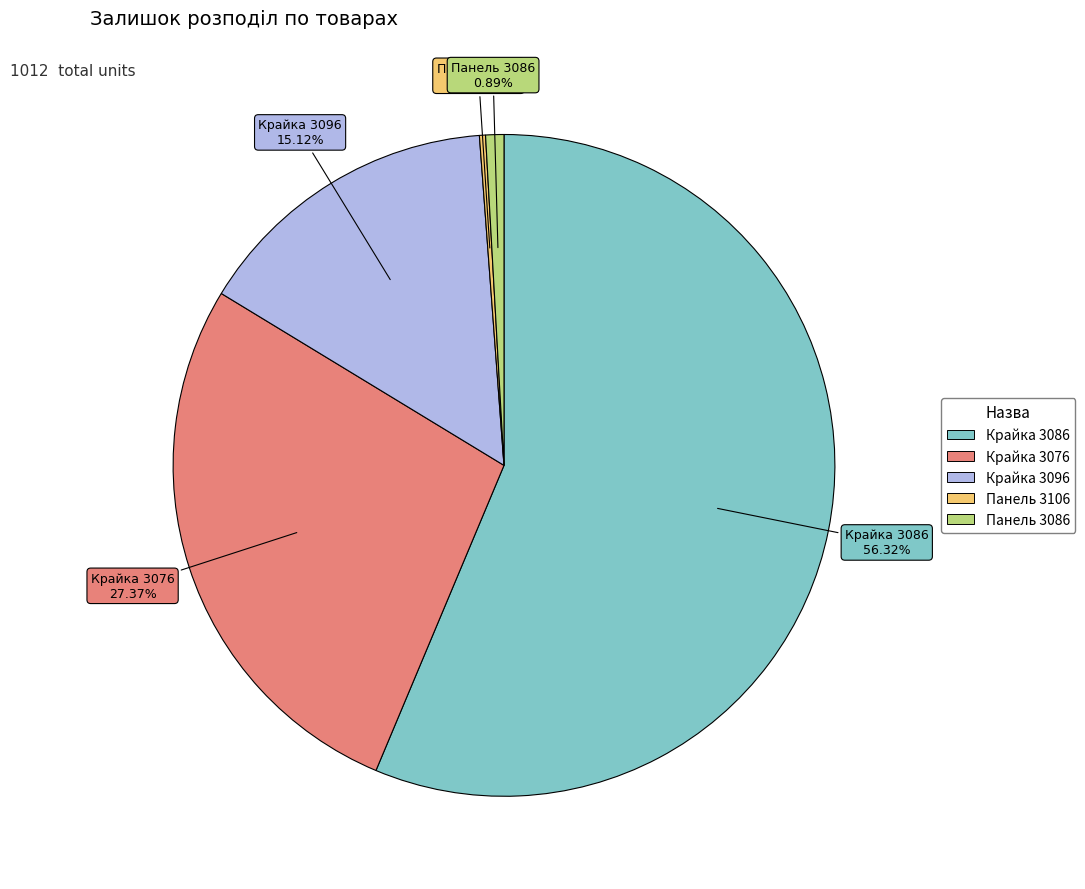

Does any single category account for the majority?

Yes